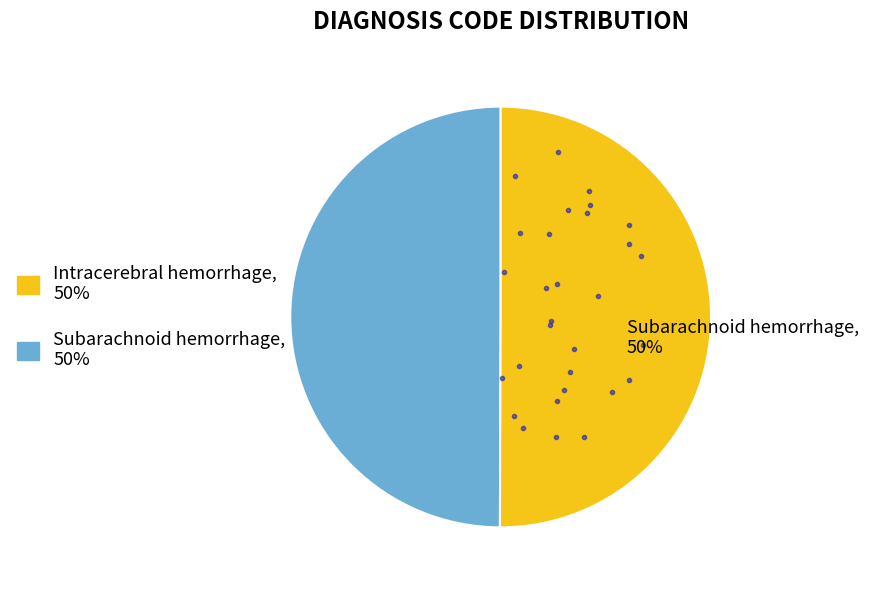

To the nearest percent, what is the average slice percentage?

50%